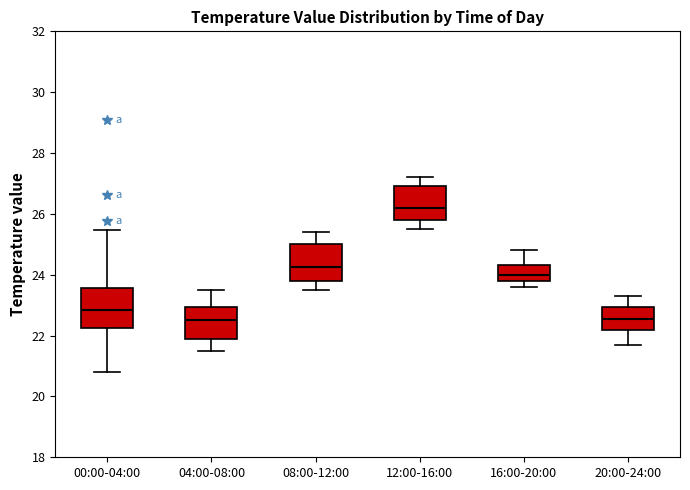

Reading left to right, read every box against the y-axis: the position of its median line, the range the box covers, and the ends of its whiskers. The values are not printed on the chart, so give them approximately, as read against the axis.

00:00-04:00: median 22.8, box 22.2 to 23.6, whiskers 20.8 to 25.4
04:00-08:00: median 22.6, box 22.0 to 23.0, whiskers 21.6 to 23.6
08:00-12:00: median 24.2, box 23.8 to 25.0, whiskers 23.6 to 25.4
12:00-16:00: median 26.2, box 25.8 to 27.0, whiskers 25.6 to 27.2
16:00-20:00: median 24.0, box 23.8 to 24.4, whiskers 23.6 to 24.8
20:00-24:00: median 22.6, box 22.2 to 23.0, whiskers 21.8 to 23.4